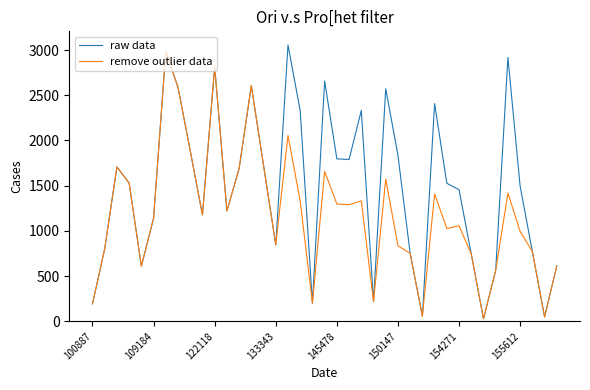

Which series has the largest total across all categories?

raw data